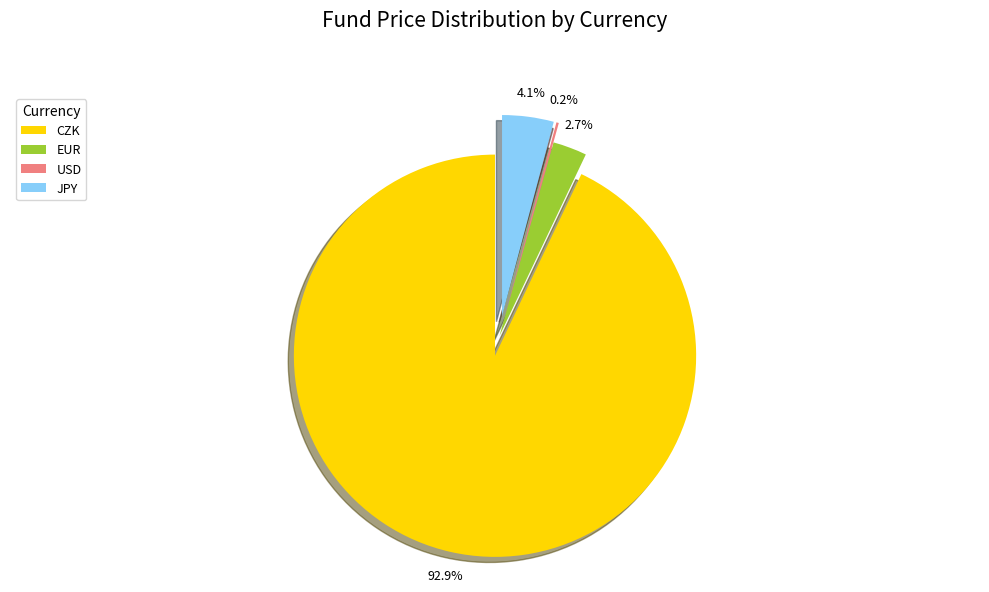

What percentage do EUR and CZK together represent?

95.7%